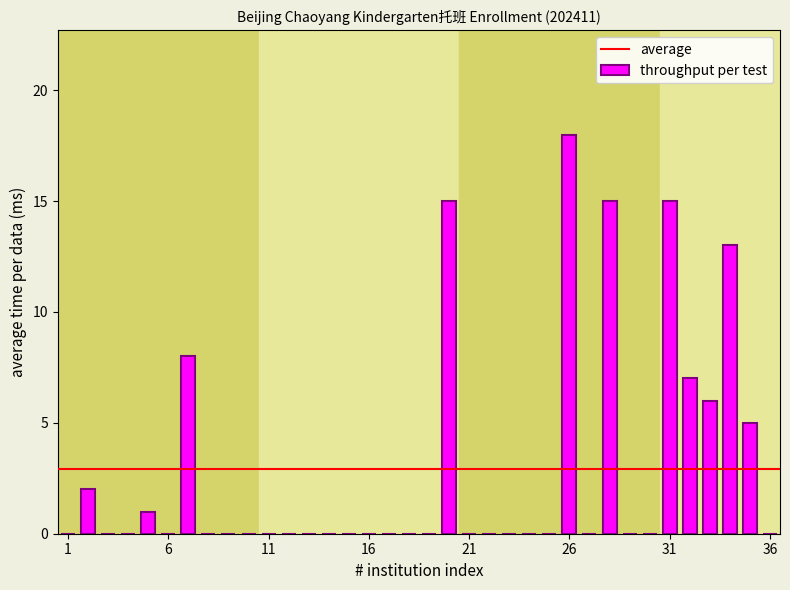

What is the maximum value shown in the chart?

18